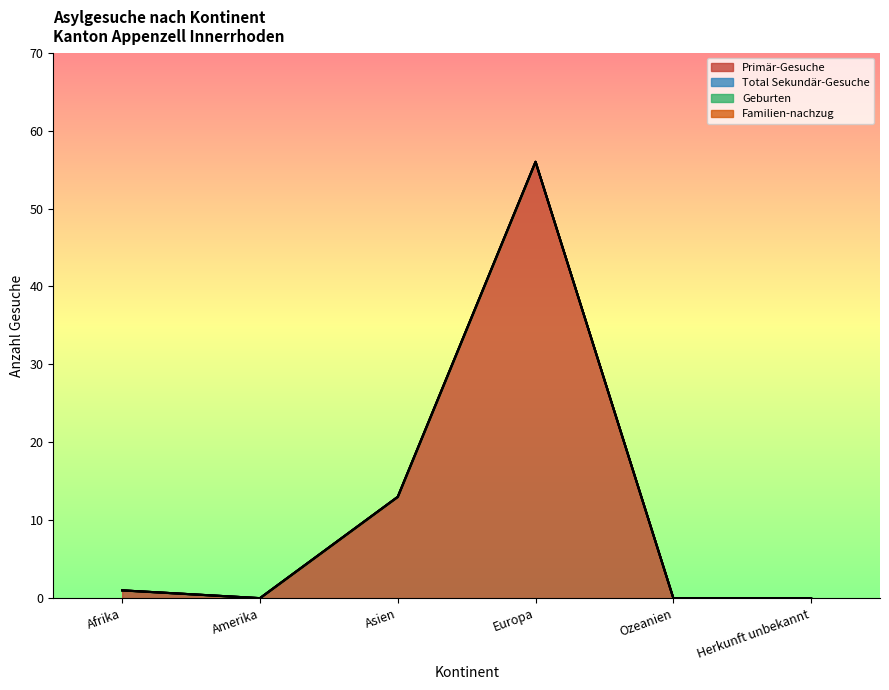

At which category does Primär-Gesuche reach its first local valley?

Amerika